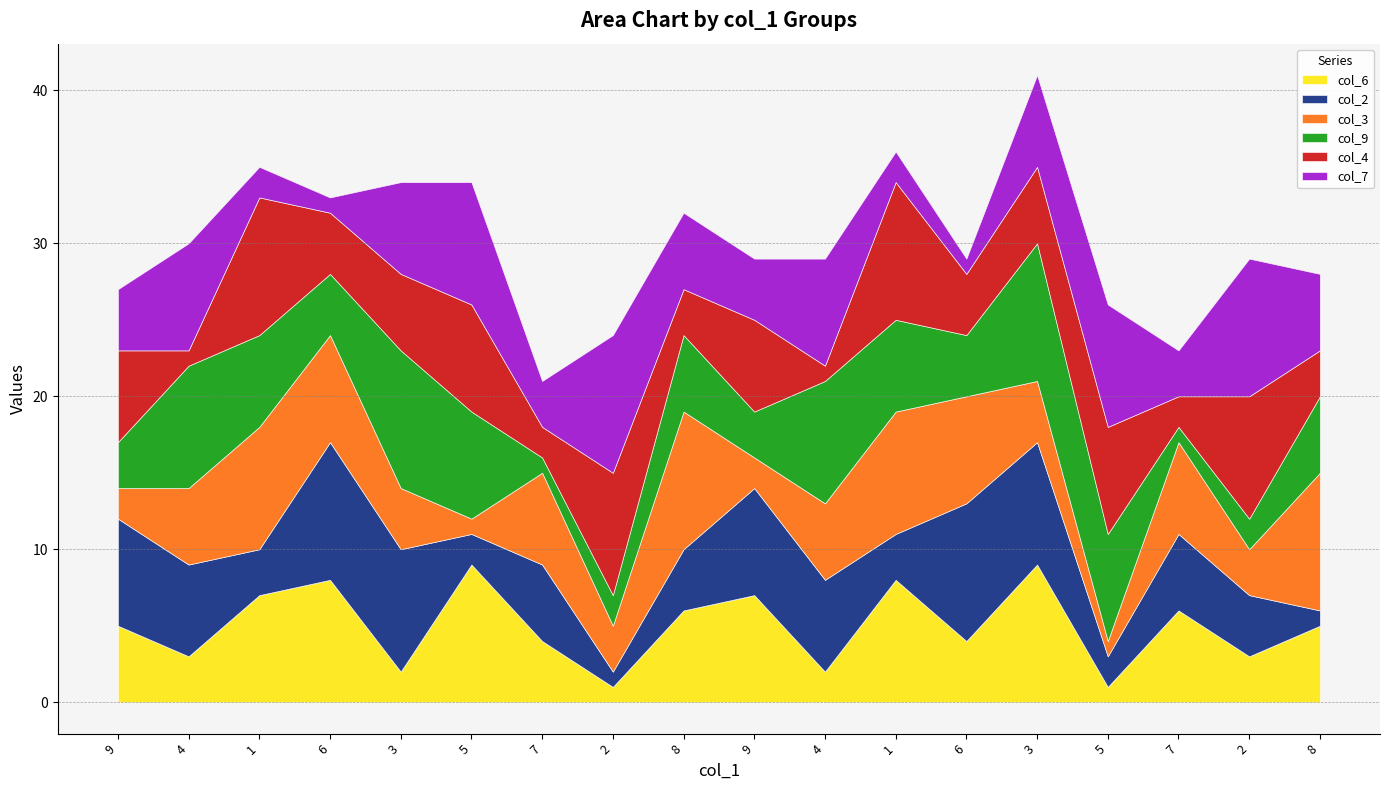

In col_2, how many points are lower than both neighbors (excluding endpoints)?

5